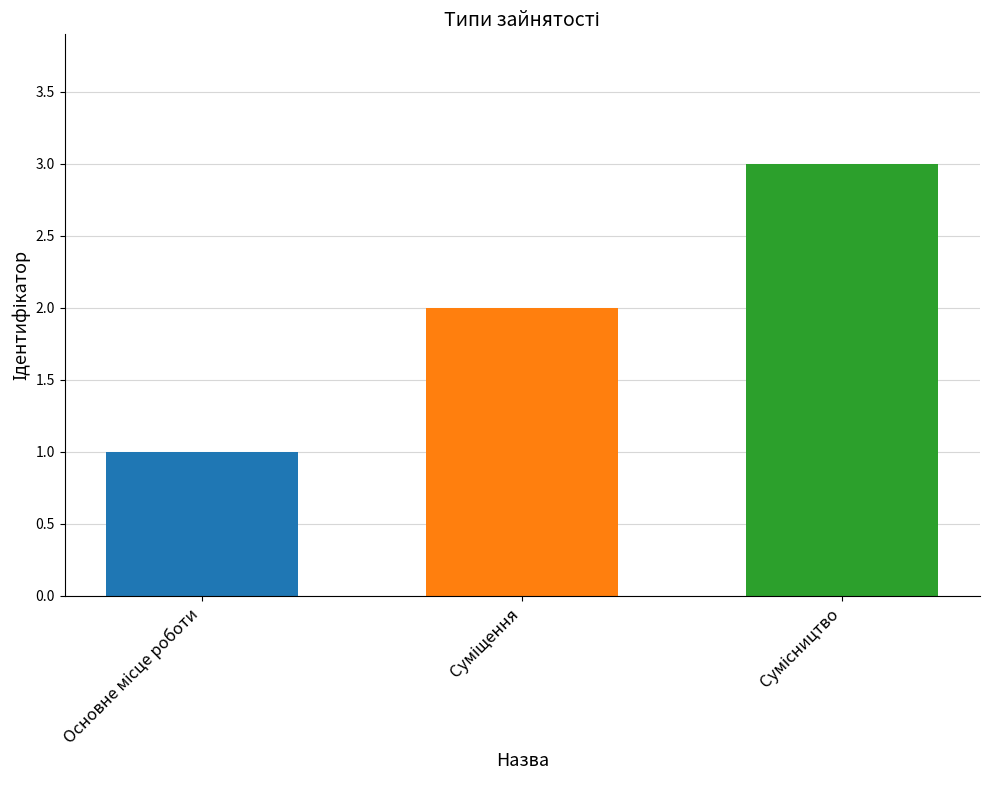

What is the sum of all values?

6